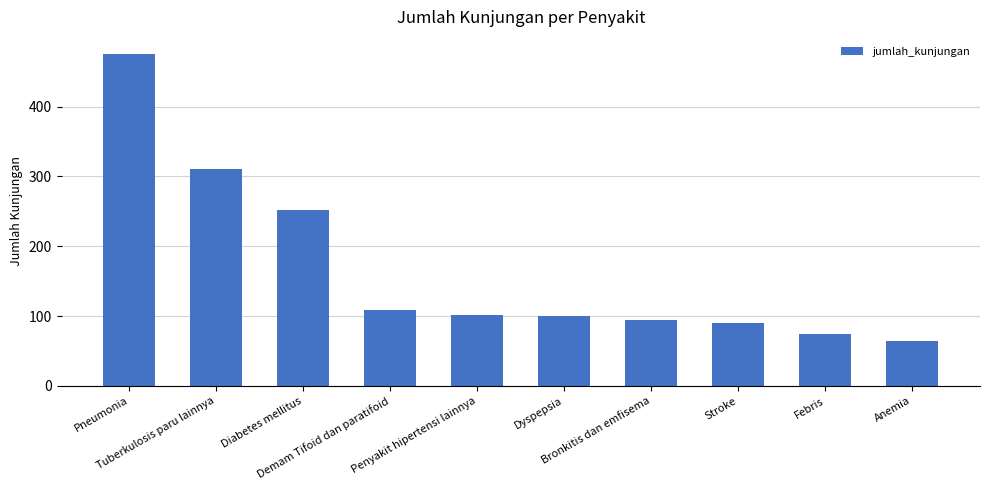

What position from the right is Febris?

2